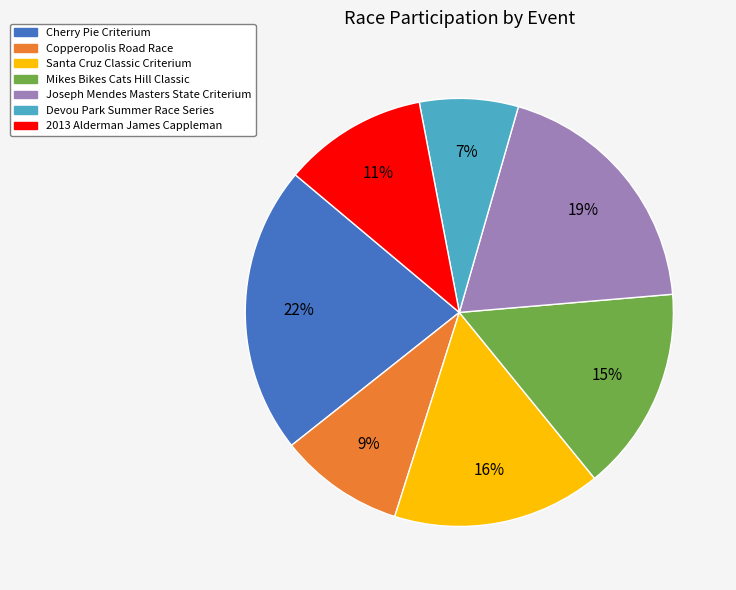

To the nearest percent, what is the difference between the Joseph Mendes Masters State Criterium and 2013 Alderman James Cappleman slice percentages?

8%